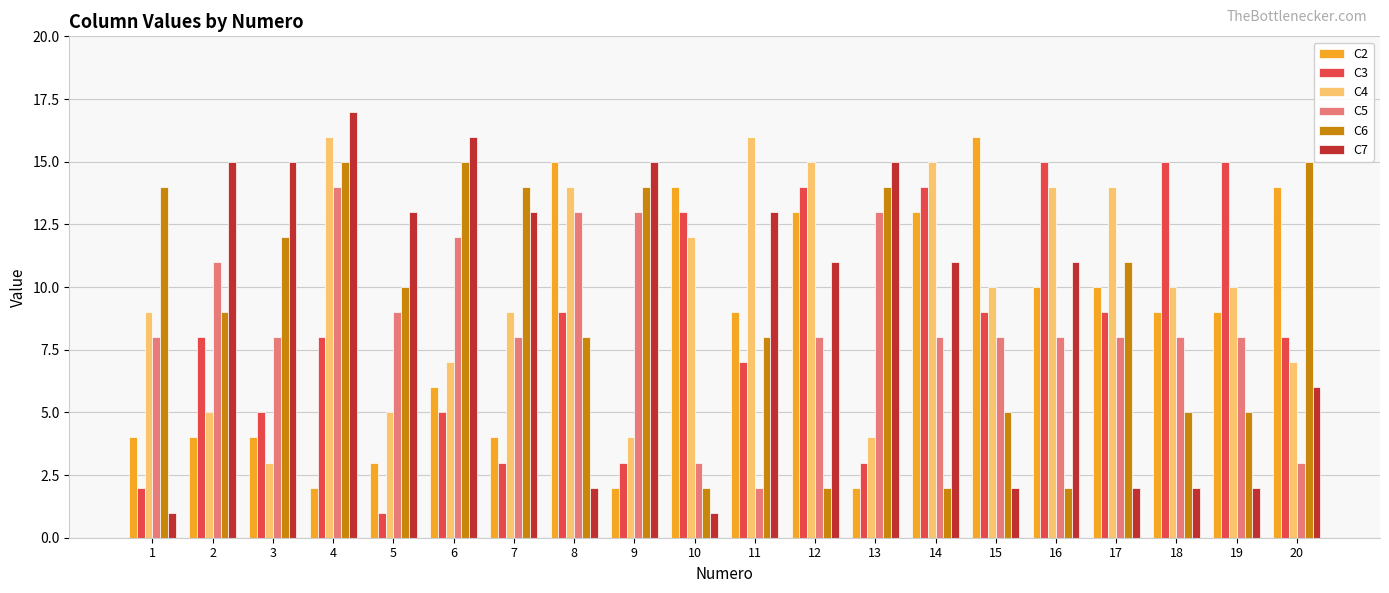

What is the average value of the C7 series?

9